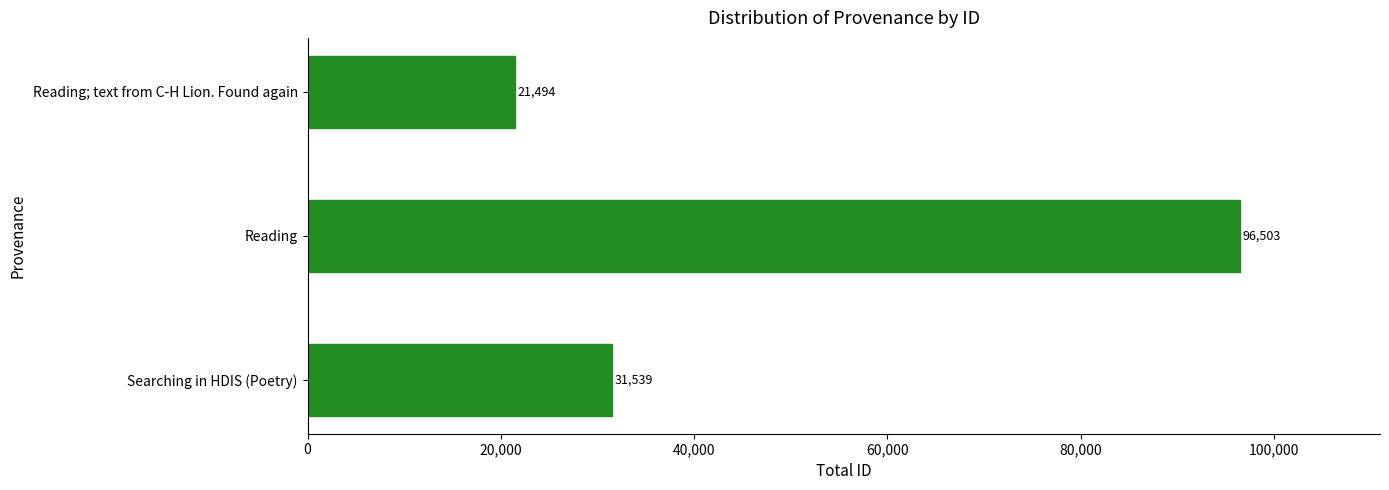

How many values are below 31539?

1